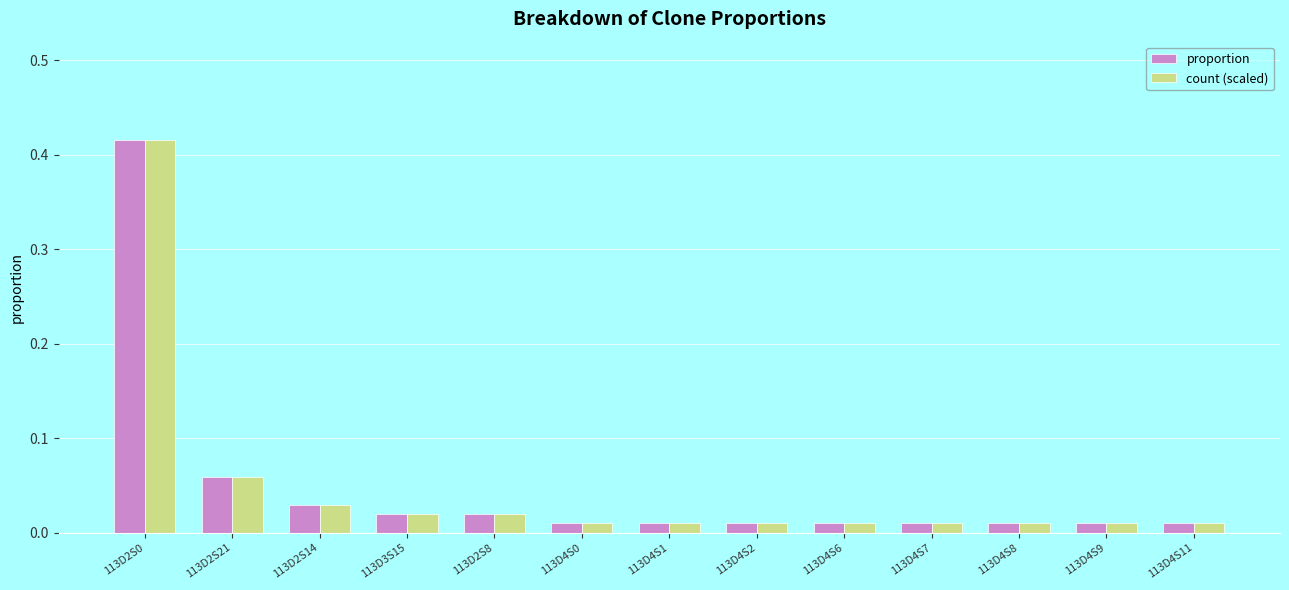

Is the value of proportion at 113D2S14 greater than the value of count (scaled) at 113D4S2?

Yes